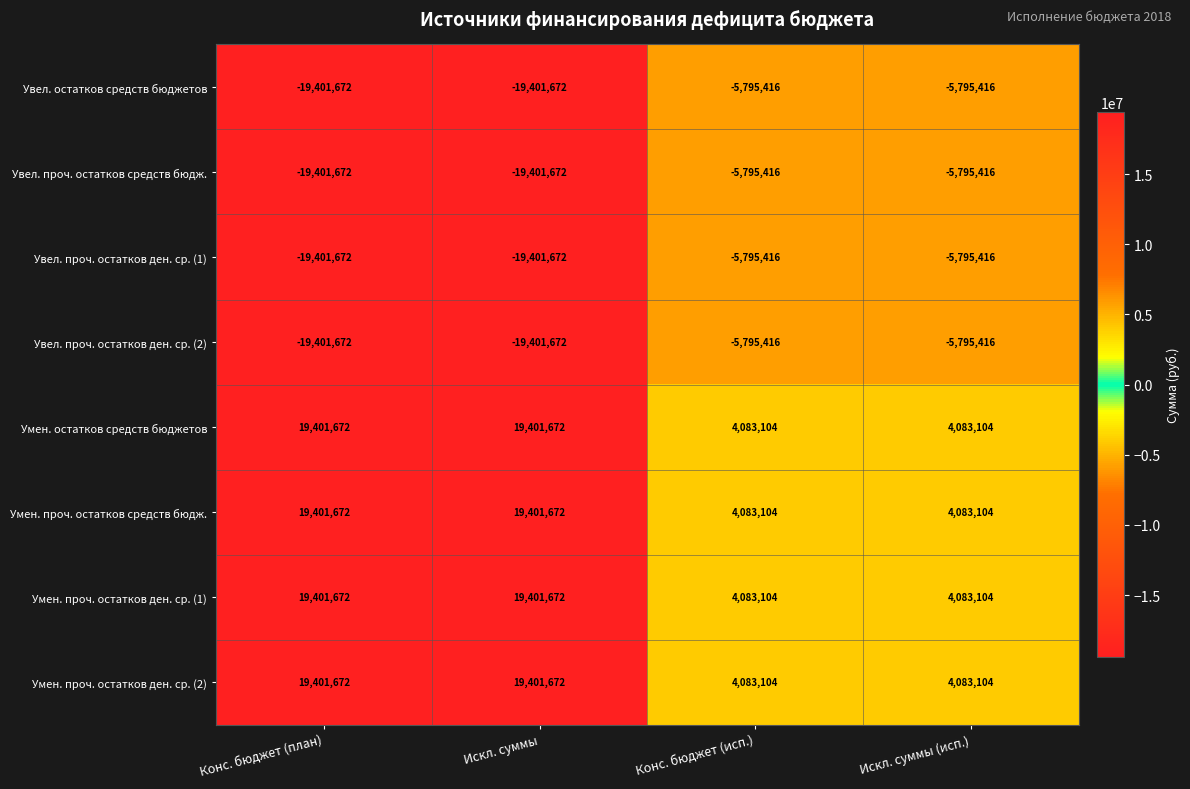

What is the total value across all series at Искл. суммы (исп.)?

-6849248